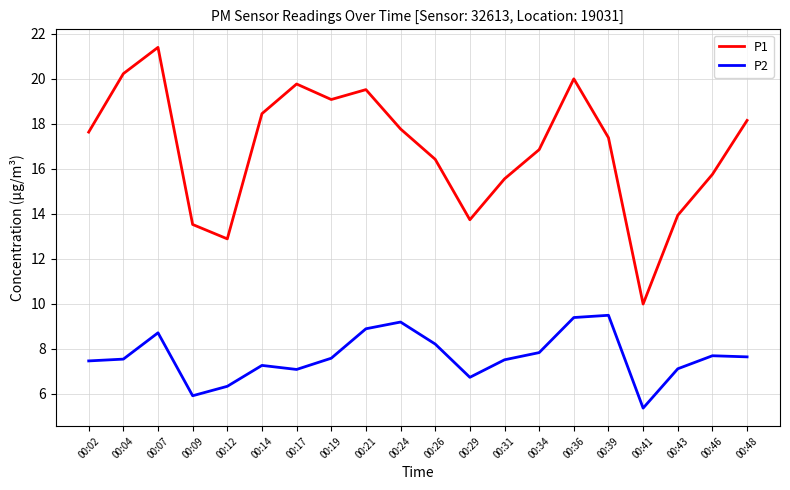

At which category is the sum across all series the highest?

00:07